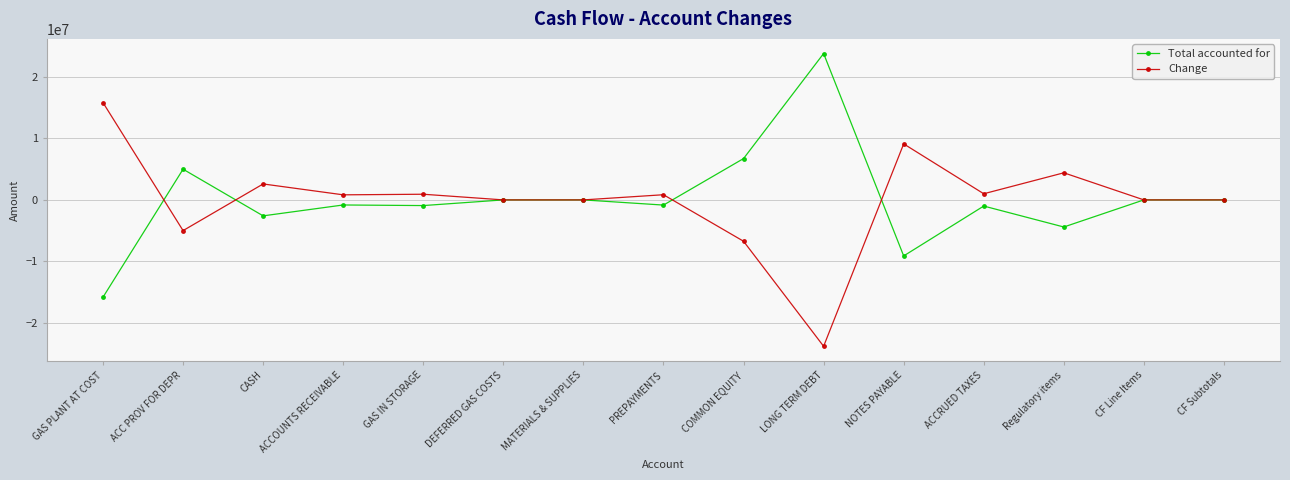

True or false: Change has more than 0 interior local peaks.

True